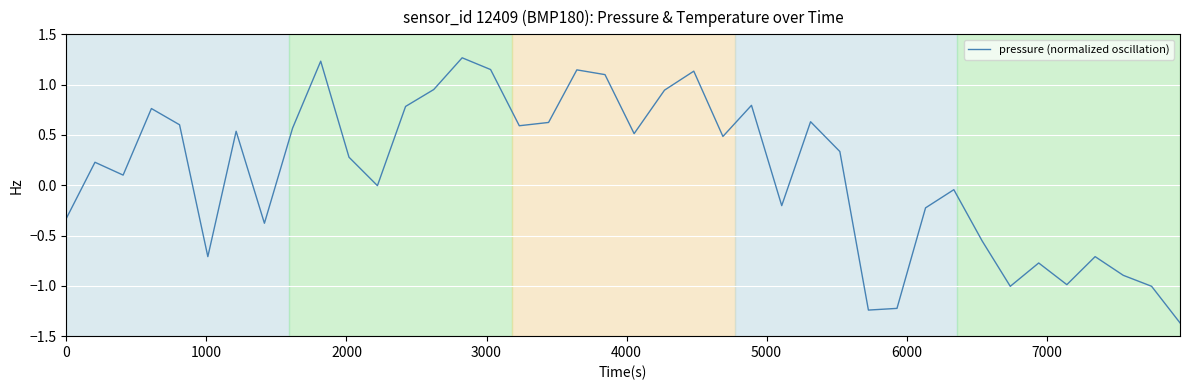

How many values exceed 0?

23